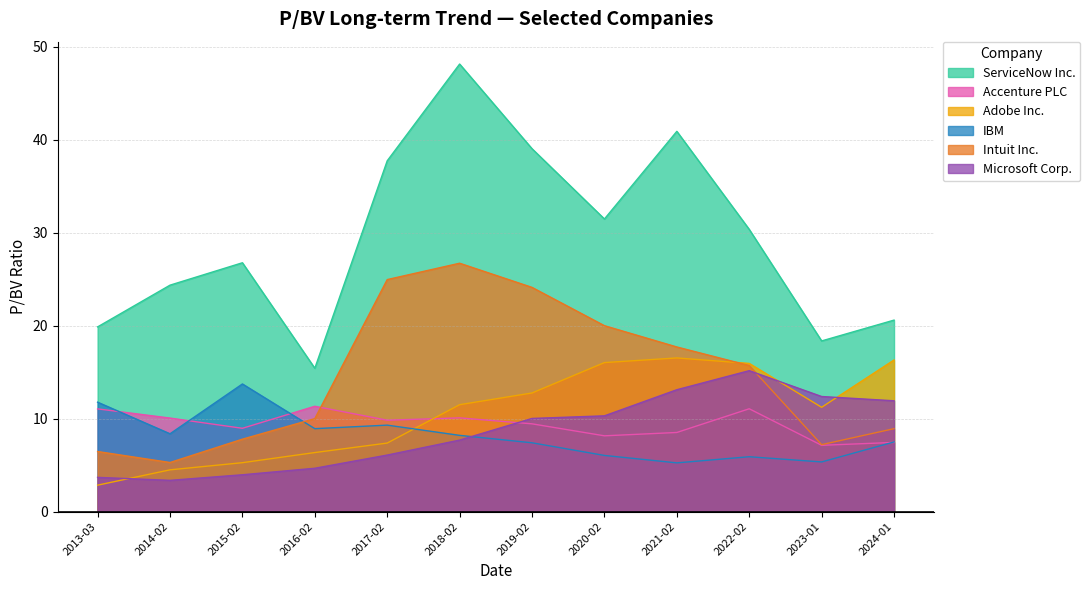

What position from the right is 2024-01?

1